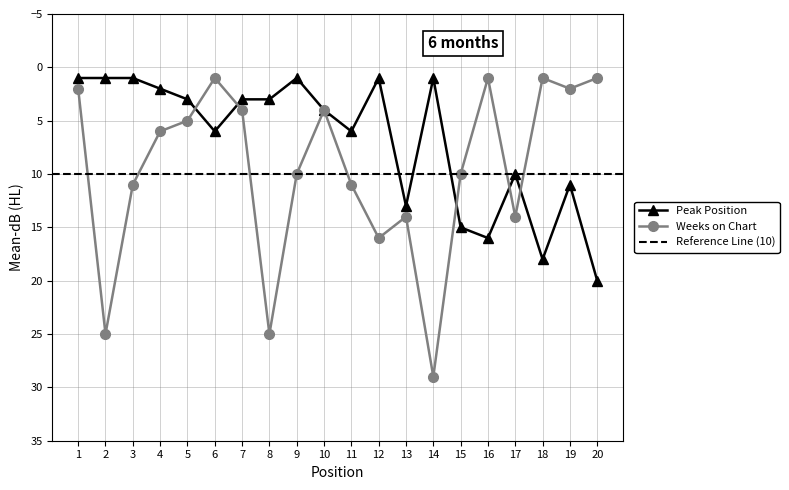

Is it true that Weeks on Chart equals 2 at 1?

True